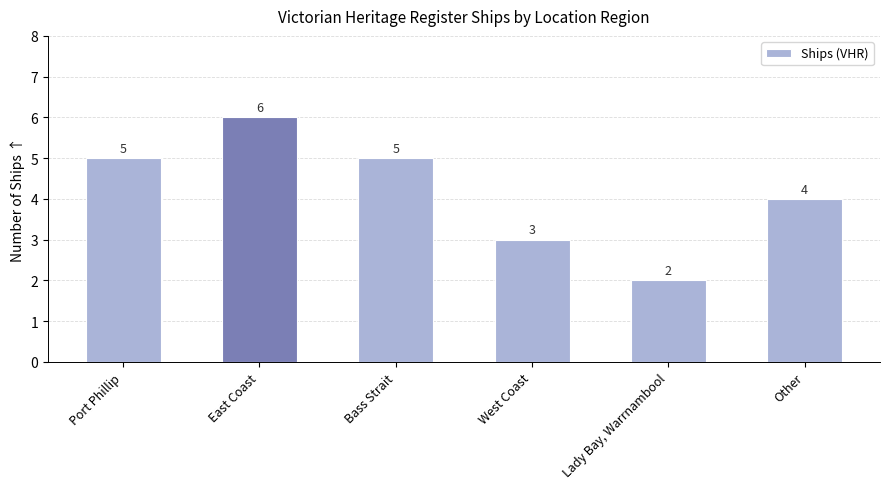

Reading right to left, extract all data points from this chart.

4	2	3	5	6	5